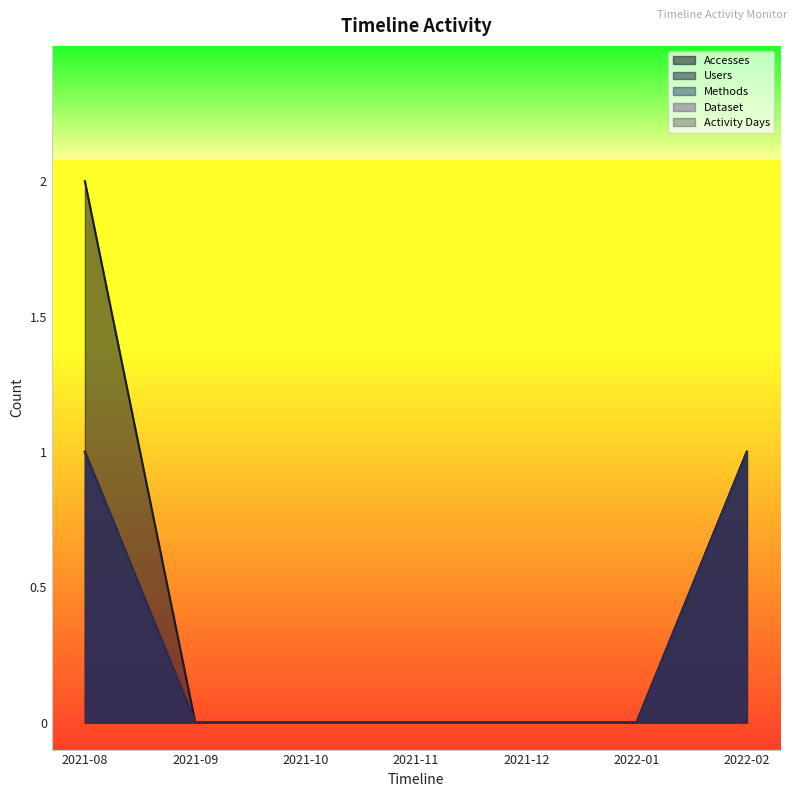

What is the sum of all Dataset values?

2